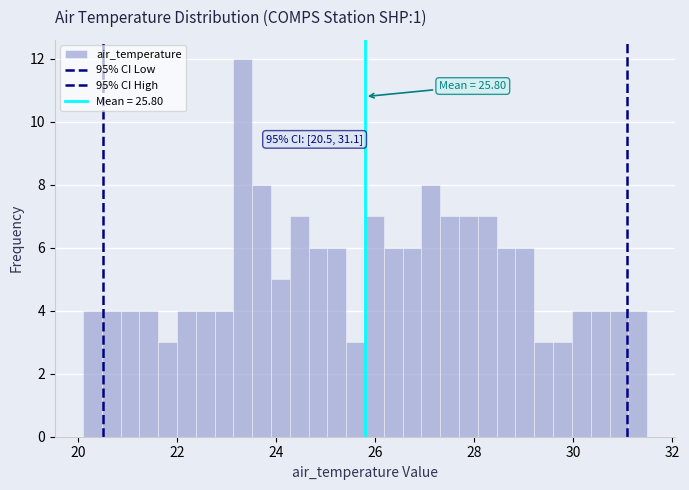

Read against the x-axis, roughly where is the centre of the tallest bar?

23.4